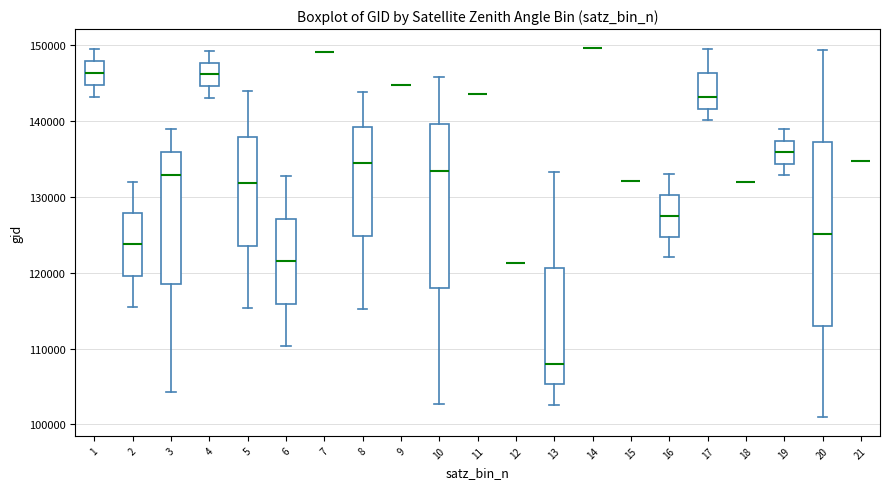

Reading left to right, read every box against the y-axis: the position of its median line, the range the box covers, and the ends of its whiskers. The values are not printed on the chart, so give them approximately, as read against the axis.

1: median 146000, box 145000 to 148000, whiskers 143000 to 149000
2: median 124000, box 120000 to 128000, whiskers 116000 to 132000
3: median 133000, box 119000 to 136000, whiskers 104000 to 139000
4: median 146000, box 145000 to 148000, whiskers 143000 to 149000
5: median 132000, box 124000 to 138000, whiskers 115000 to 144000
6: median 121000, box 116000 to 127000, whiskers 110000 to 133000
7: box collapsed to a line at 149000, whiskers 149000 to 149000
8: median 135000, box 125000 to 139000, whiskers 115000 to 144000
9: box collapsed to a line at 145000, whiskers 145000 to 145000
10: median 133000, box 118000 to 140000, whiskers 103000 to 146000
11: box collapsed to a line at 144000, whiskers 144000 to 144000
12: box collapsed to a line at 121000, whiskers 121000 to 121000
13: median 108000, box 105000 to 121000, whiskers 103000 to 133000
14: box collapsed to a line at 150000, whiskers 150000 to 150000
15: box collapsed to a line at 132000, whiskers 132000 to 132000
16: median 128000, box 125000 to 130000, whiskers 122000 to 133000
17: median 143000, box 142000 to 146000, whiskers 140000 to 149000
18: box collapsed to a line at 132000, whiskers 132000 to 132000
19: median 136000, box 134000 to 137000, whiskers 133000 to 139000
20: median 125000, box 113000 to 137000, whiskers 101000 to 149000
21: box collapsed to a line at 135000, whiskers 135000 to 135000